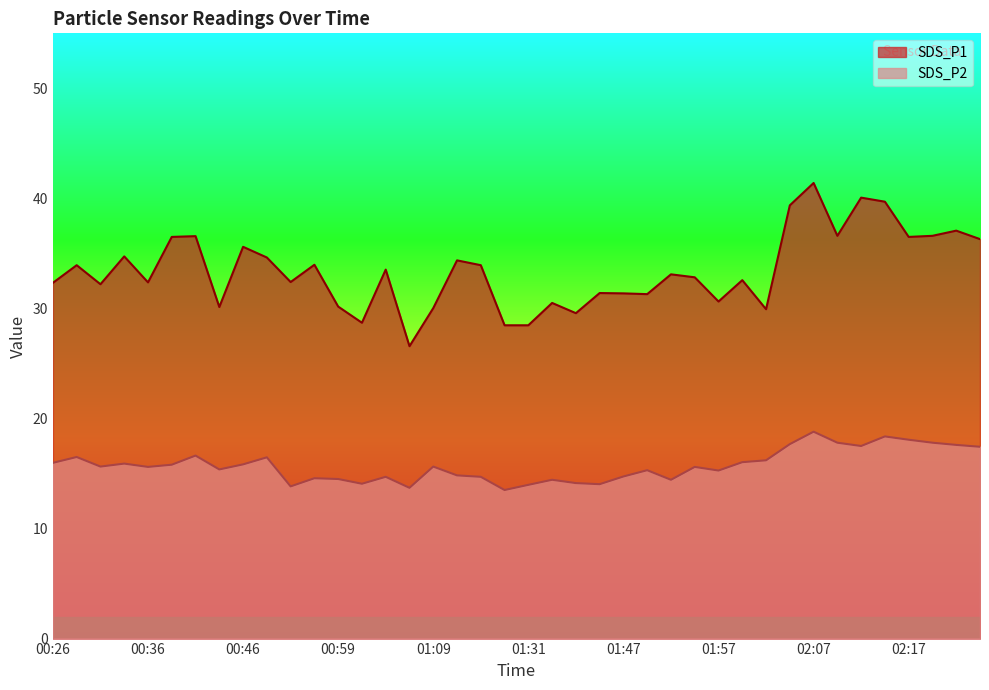

Is it true that SDS_P1 equals 39.4 at 02:05?

True